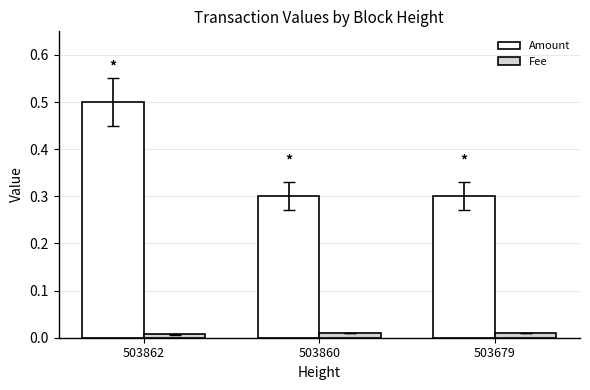

Which series has the largest range (max minus min)?

Amount